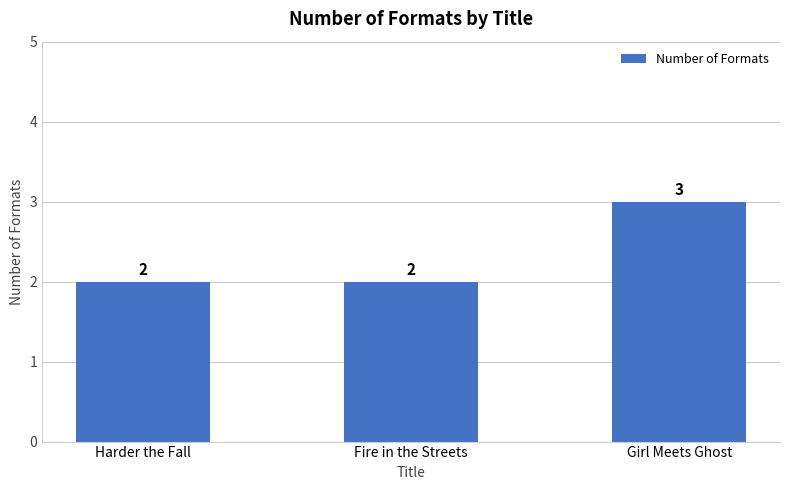

Which label corresponds to the largest value in the chart?

Girl Meets Ghost